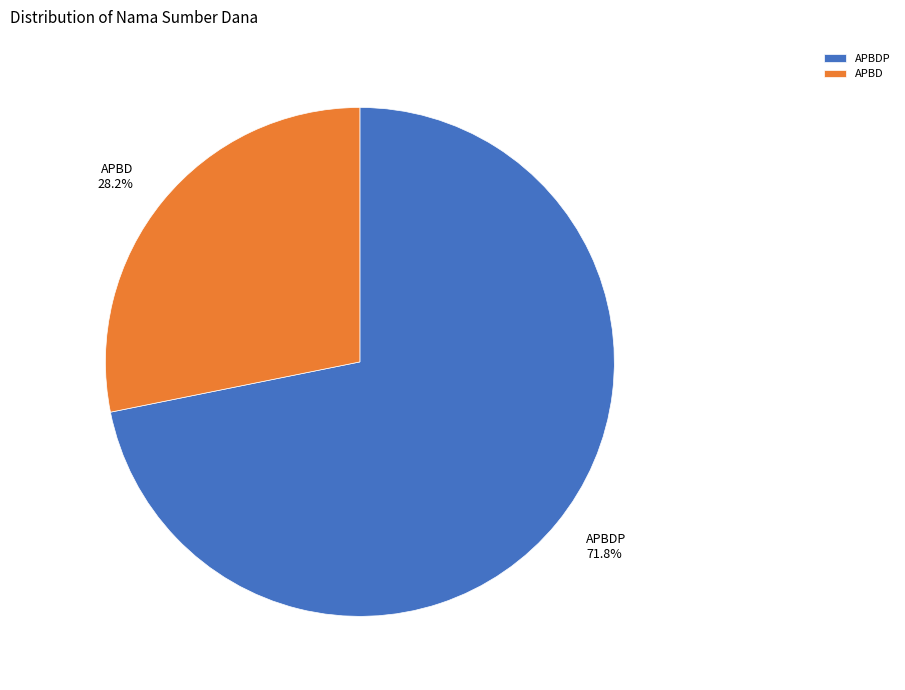

Does APBD 28.2% account for over 50% of the chart?

No